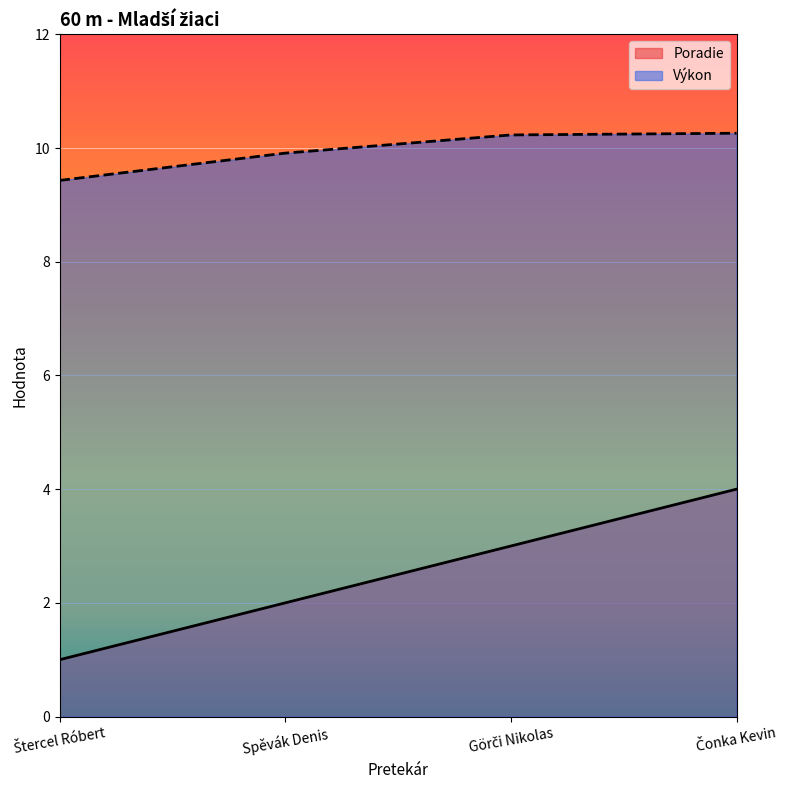

What is the minimum value shown in the chart?

1.0